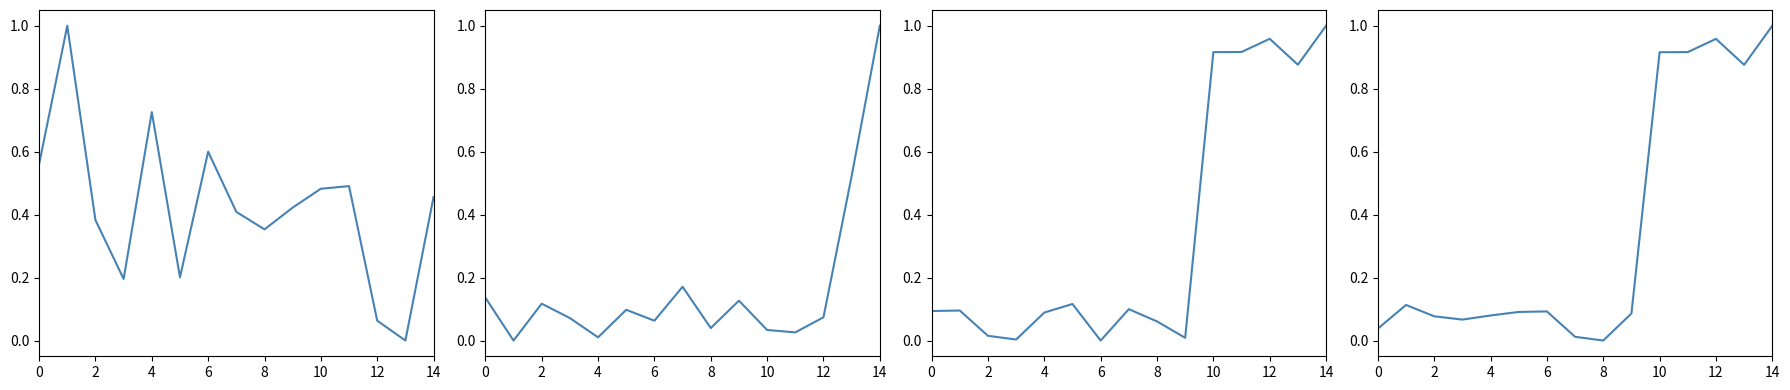

What is the maximum value for intensity segment 1?

1.0